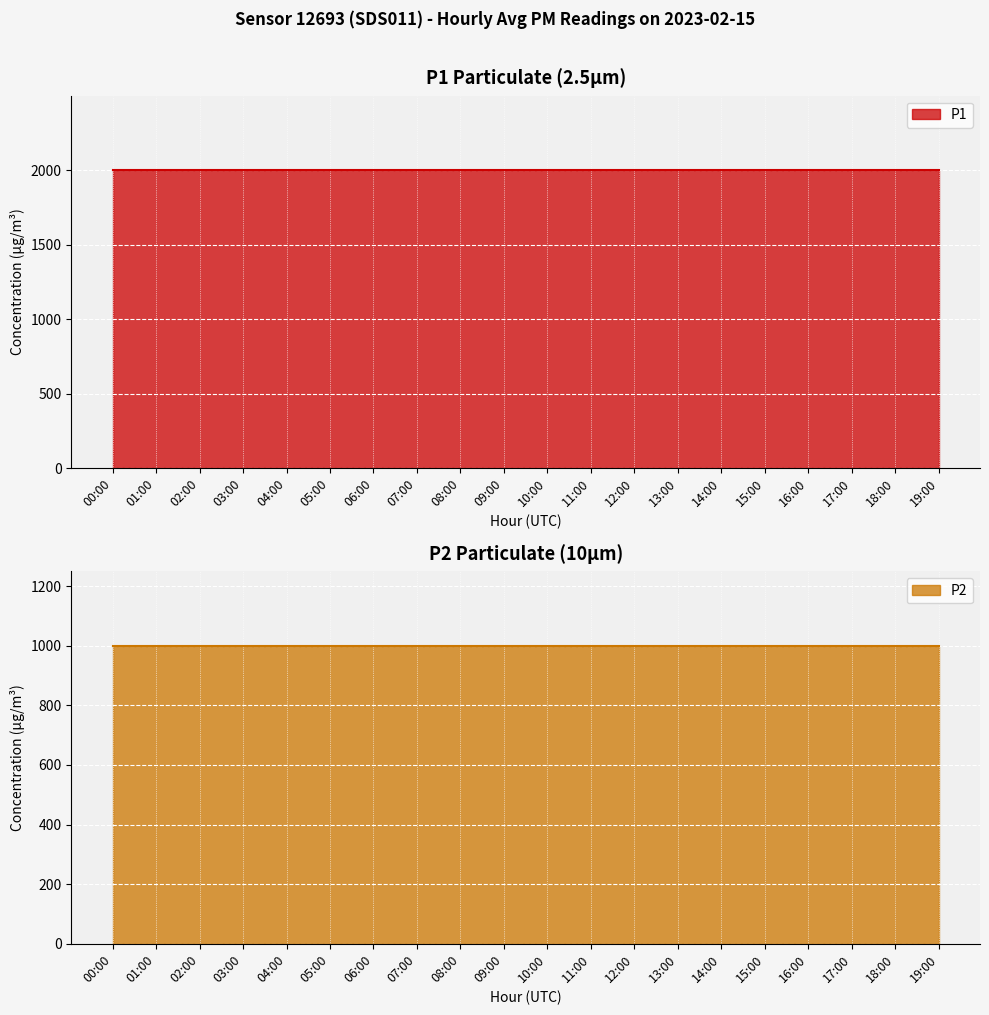

True or false: P2 and P1 cross at least once.

False